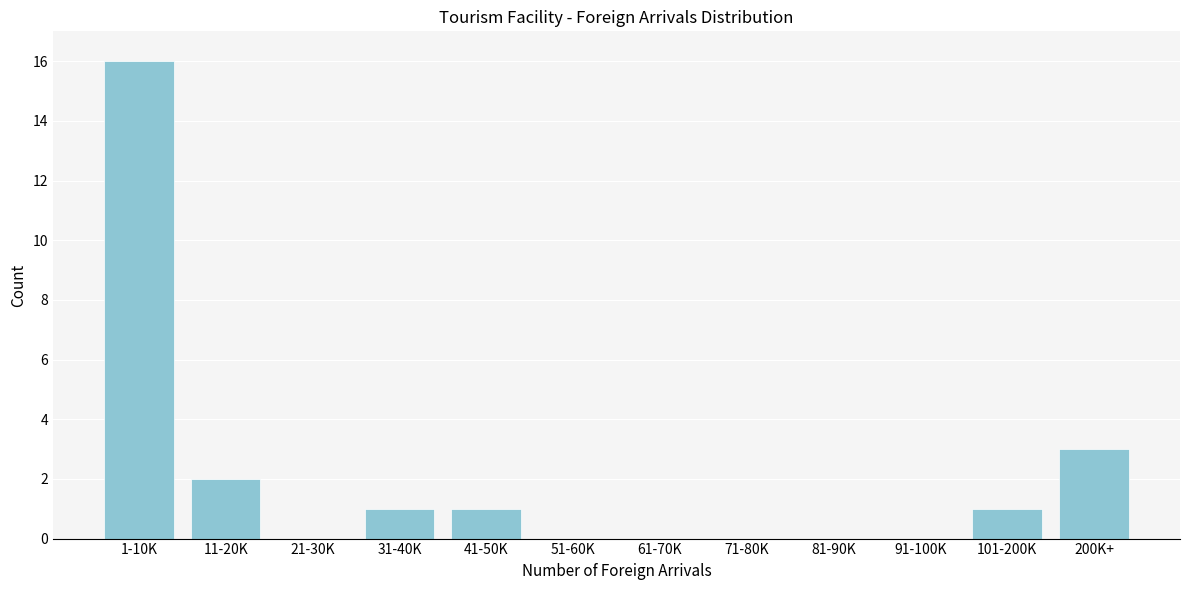

Reading right to left, list all the values displayed in this chart.

200K+=3	101-200K=1	91-100K=0	81-90K=0	71-80K=0	61-70K=0	51-60K=0	41-50K=1	31-40K=1	21-30K=0	11-20K=2	1-10K=16